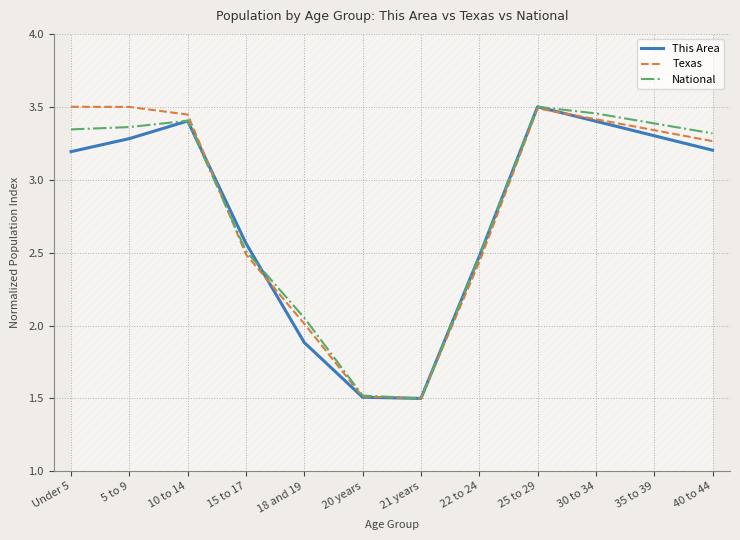

Reading right to left, extract all data points from this chart.

This Area: 40 to 44=3.2	35 to 39=3.3	30 to 34=3.4	25 to 29=3.5	22 to 24=2.5	21 years=1.5	20 years=1.5	18 and 19=1.9	15 to 17=2.6	10 to 14=3.4	5 to 9=3.3	Under 5=3.2
Texas: 40 to 44=3.3	35 to 39=3.3	30 to 34=3.4	25 to 29=3.5	22 to 24=2.4	21 years=1.5	20 years=1.5	18 and 19=2.0	15 to 17=2.5	10 to 14=3.4	5 to 9=3.5	Under 5=3.5
National: 40 to 44=3.3	35 to 39=3.4	30 to 34=3.5	25 to 29=3.5	22 to 24=2.5	21 years=1.5	20 years=1.5	18 and 19=2.1	15 to 17=2.5	10 to 14=3.4	5 to 9=3.4	Under 5=3.3